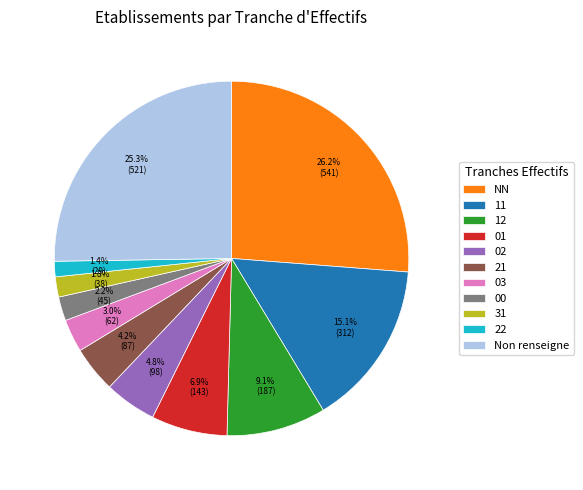

True or false: 11 accounts for 25% of the total.

False